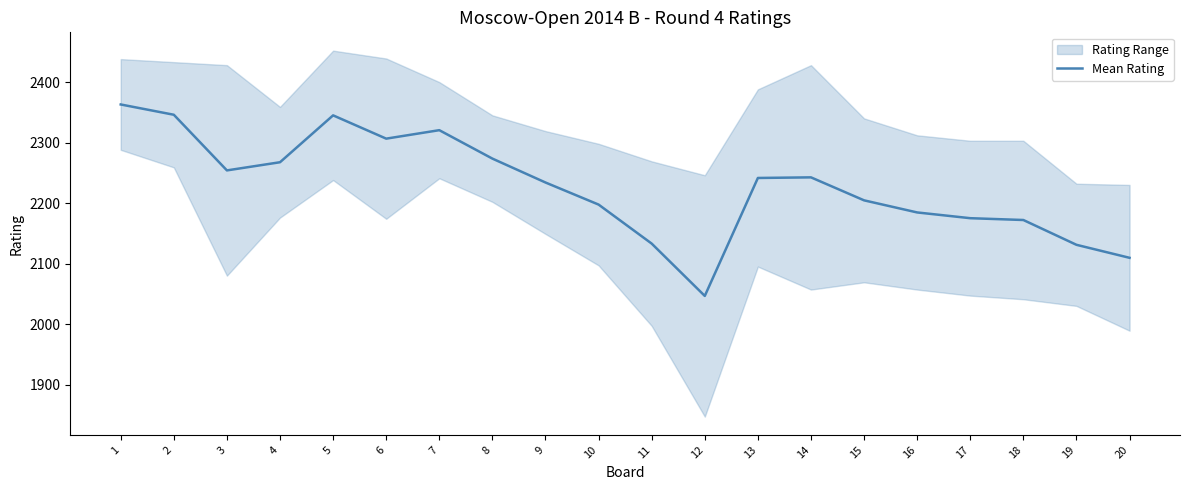

Reading left to right, extract all data points from this chart.

1=2363.0	2=2346.0	3=2254.0	4=2267.5	5=2345.0	6=2306.5	7=2320.5	8=2273.5	9=2234.0	10=2197.5	11=2133.0	12=2046.5	13=2241.5	14=2242.5	15=2204.5	16=2184.5	17=2175.0	18=2172.0	19=2131.0	20=2109.5